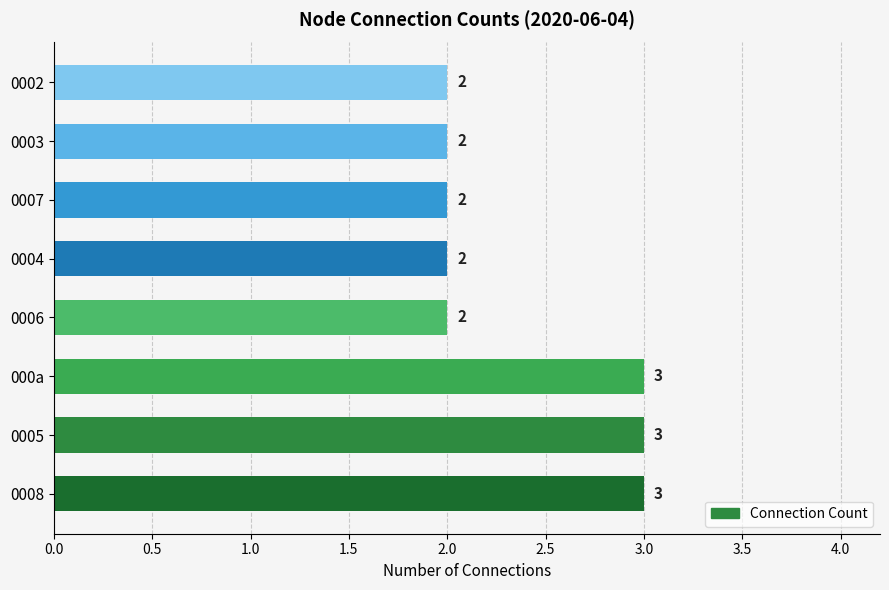

Reading bottom to top, transcribe all the data shown in this chart.

0008=3	0005=3	000a=3	0006=2	0004=2	0007=2	0003=2	0002=2